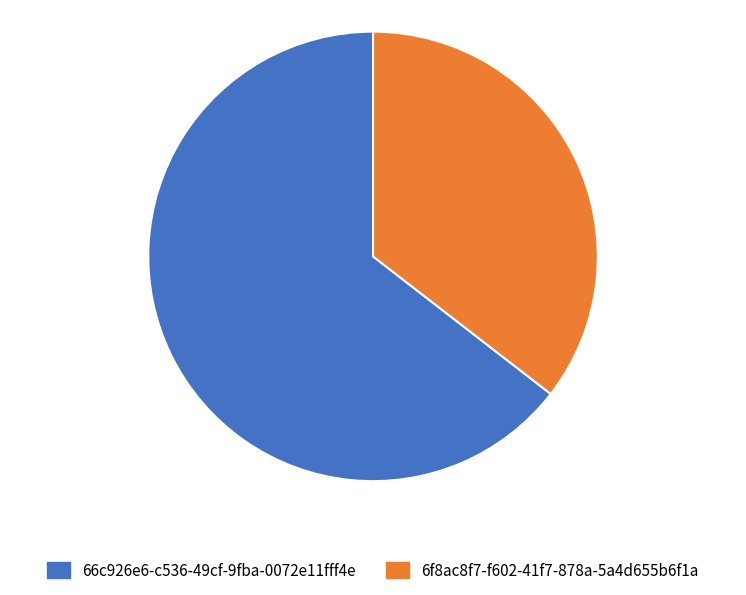

Which slice is the largest?

66c926e6-c536-49cf-9fba-0072e11fff4e